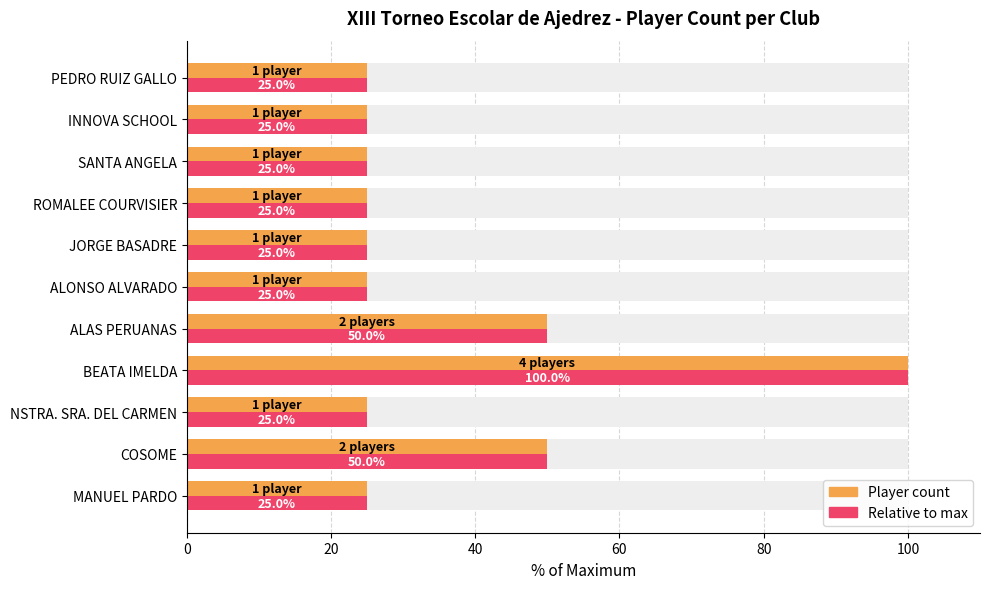

Is the value of Relative max at COSOME greater than the value of Player count at BEATA IMELDA?

No